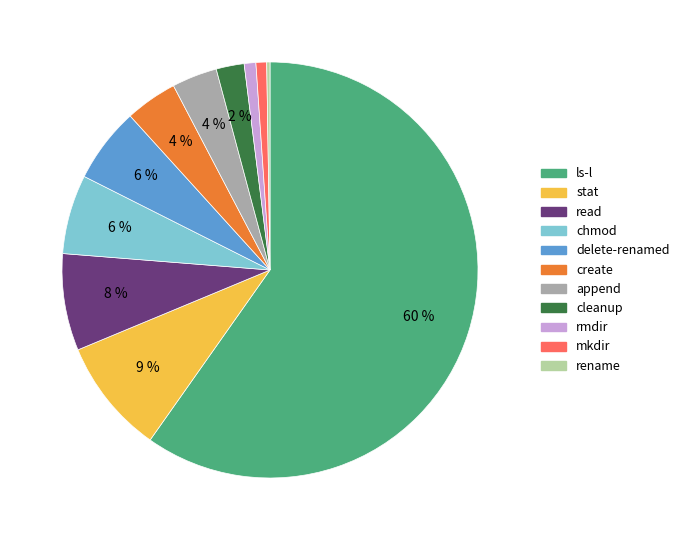

To the nearest percent, what is the average slice percentage?

9%